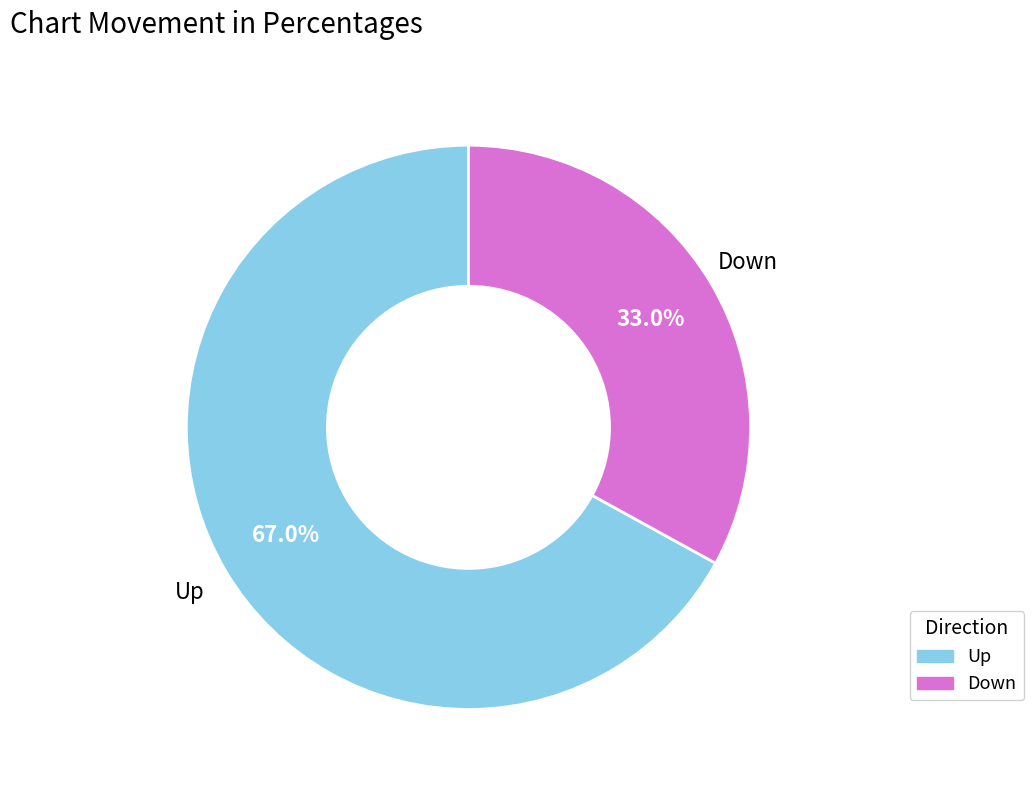

Does any single category account for the majority?

Yes